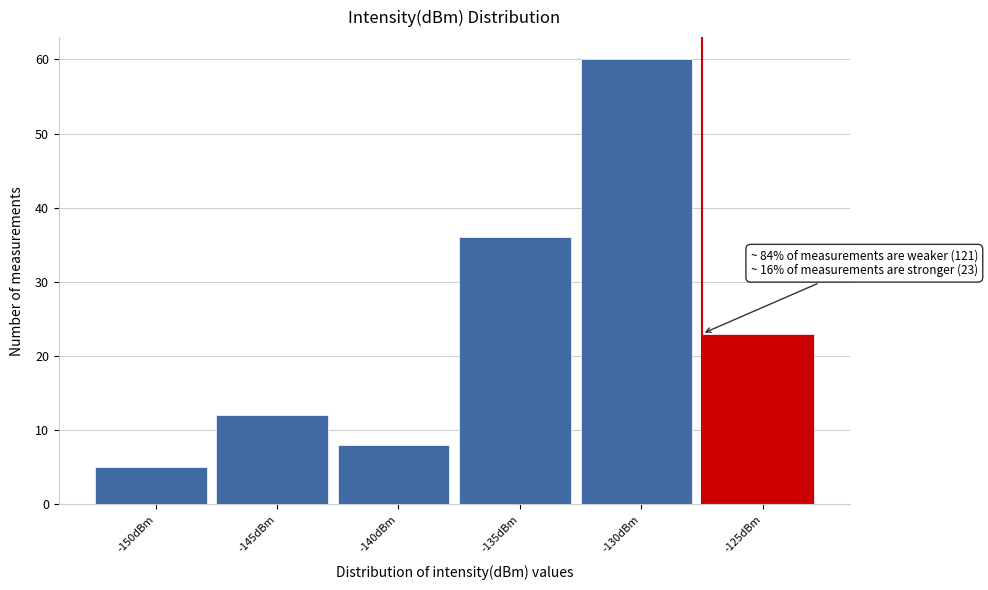

Reading left to right, transcribe all the data shown in this chart.

-150dBm=5	-145dBm=12	-140dBm=8	-135dBm=36	-130dBm=60	-125dBm=23